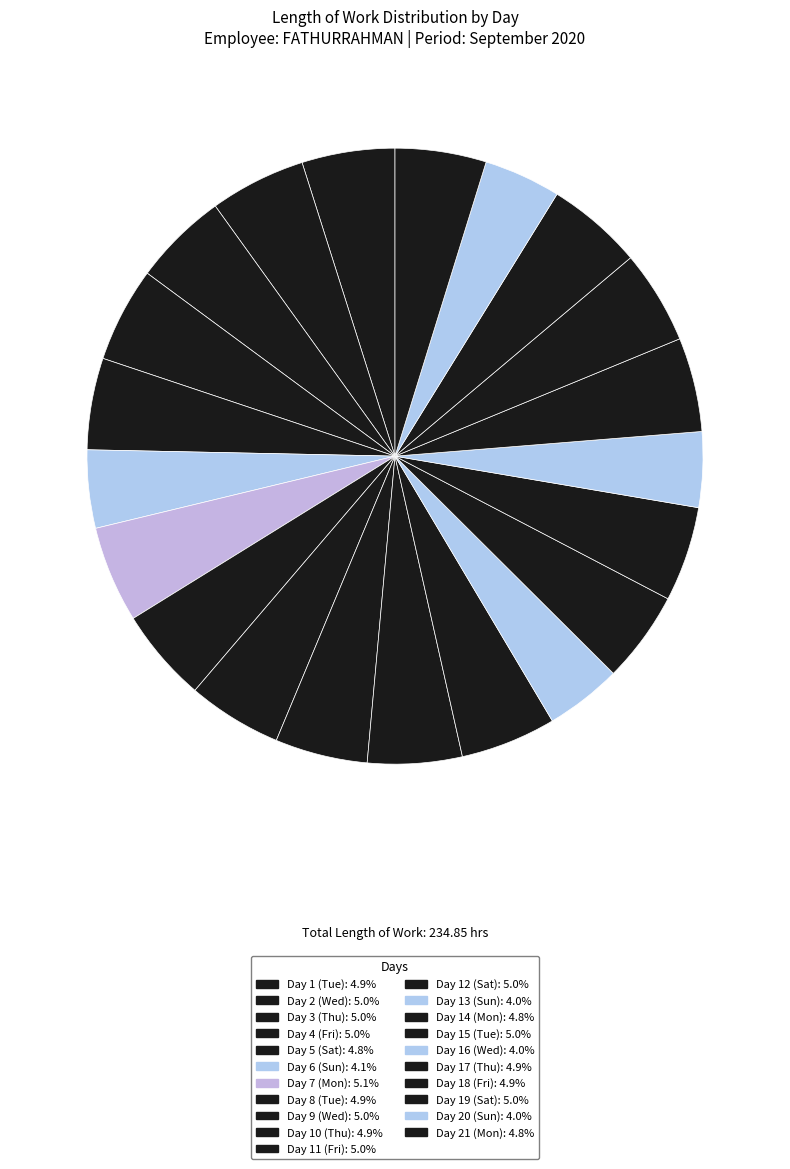

Rank the categories by value from lowest to highest.

Day 16 (Wed), Day 13 (Sun), Day 20 (Sun), Day 6 (Sun), Day 21 (Mon), Day 14 (Mon), Day 5 (Sat), Day 10 (Thu), Day 1 (Tue), Day 8 (Tue), Day 18 (Fri), Day 17 (Thu), Day 9 (Wed), Day 11 (Fri), Day 3 (Thu), Day 4 (Fri), Day 15 (Tue), Day 12 (Sat), Day 2 (Wed), Day 19 (Sat), Day 7 (Mon)